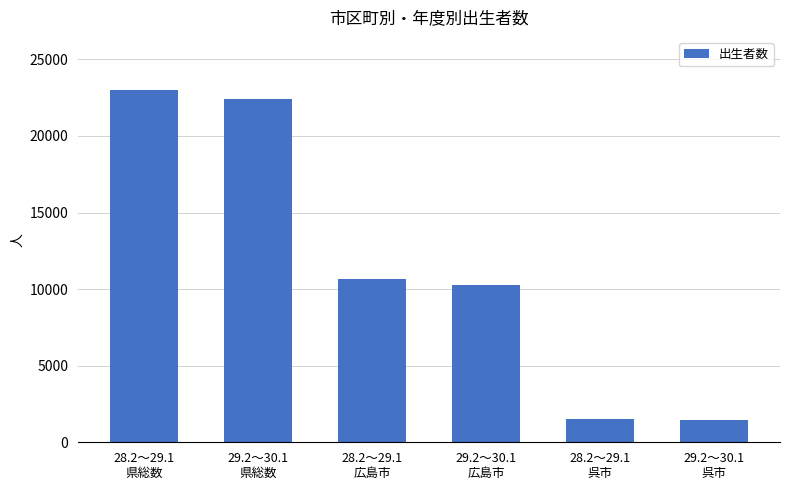

True or false: the data shows 10630 at 28.2～29.1
広島市.

True